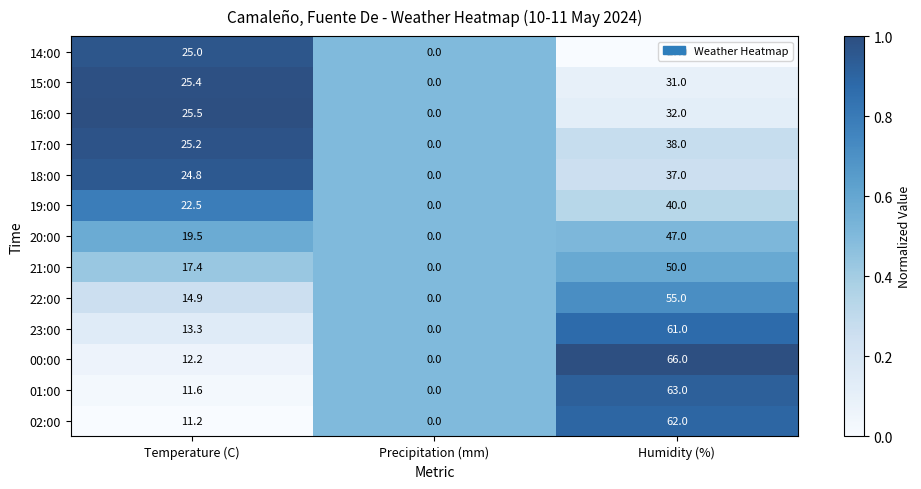

What is the average value of the 22:00 series?

23.3